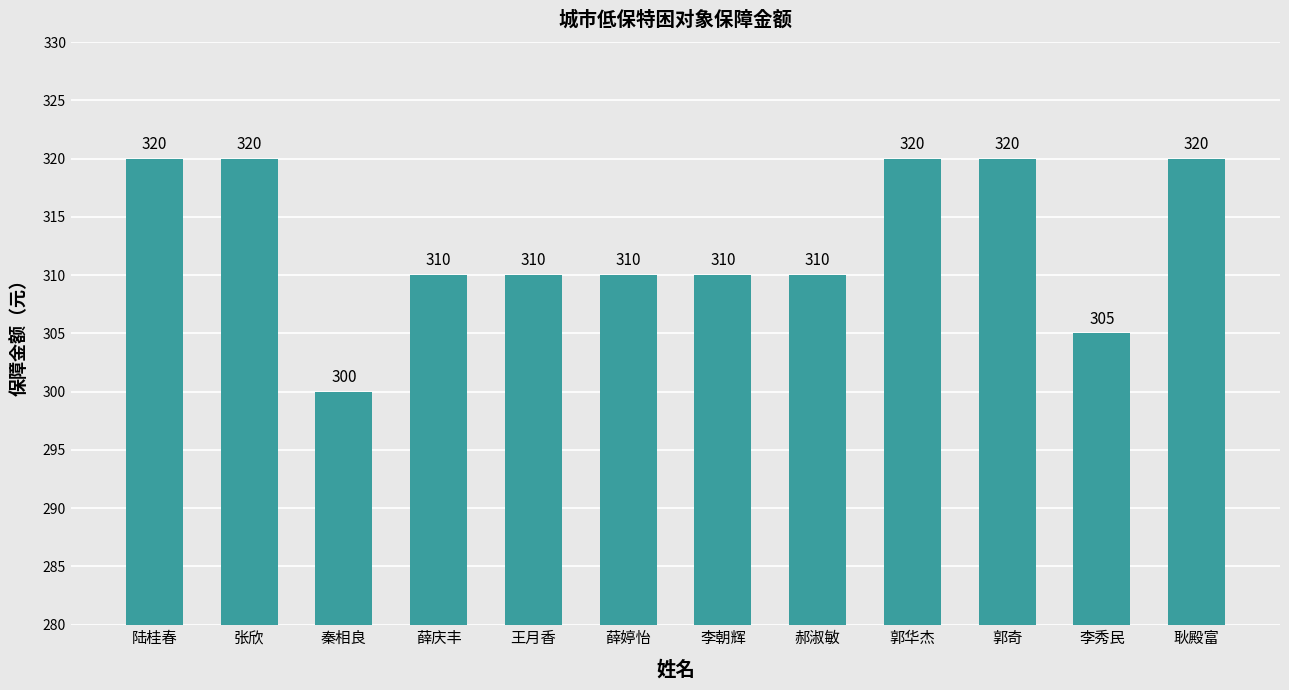

What is the maximum value shown in the chart?

320